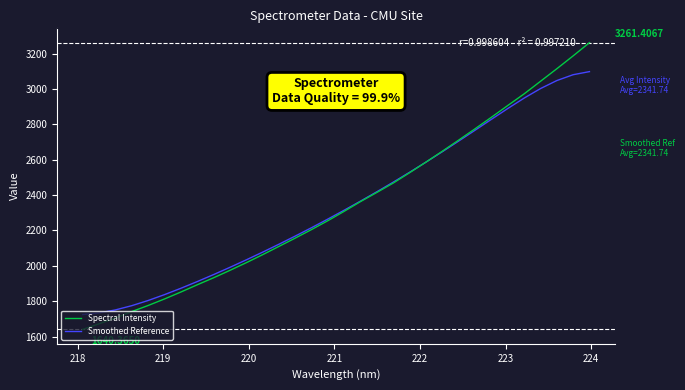

Which series has the largest range (max minus min)?

Spectral Intensity